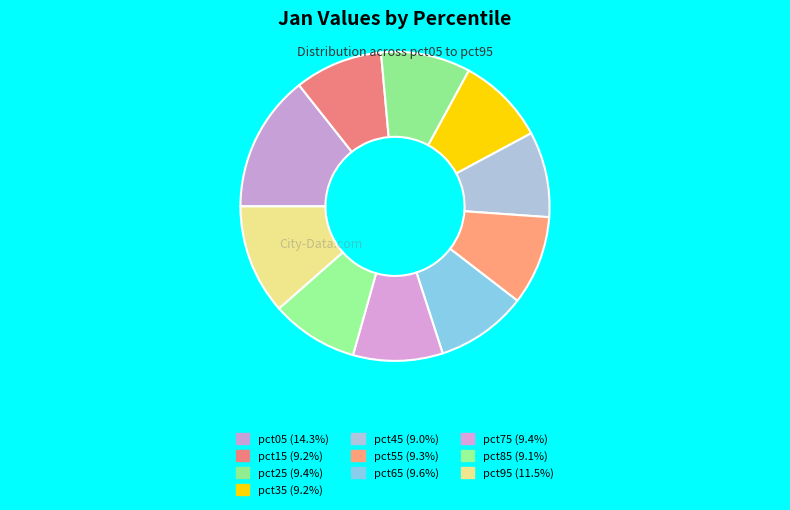

How many slices are in this pie chart?

10